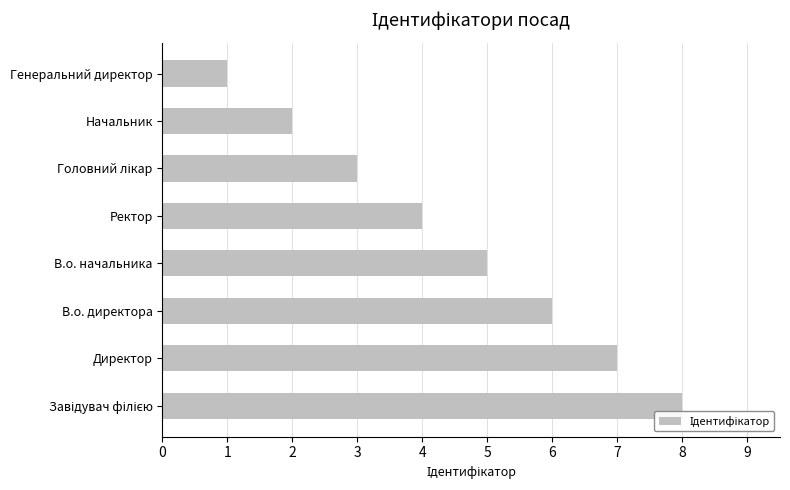

At which category does the chart reach its minimum across all series?

Генеральний директор